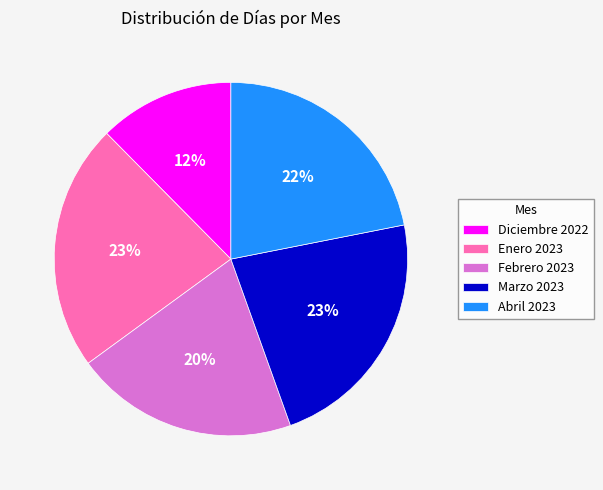

Count the number of slices in the pie.

5